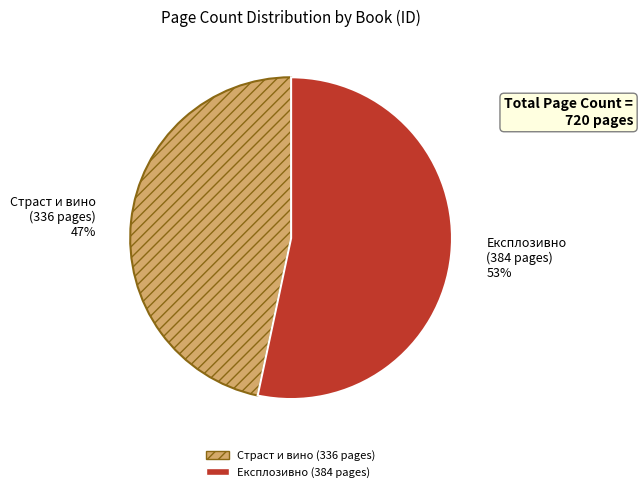

To the nearest percent, what is the average slice percentage?

50%